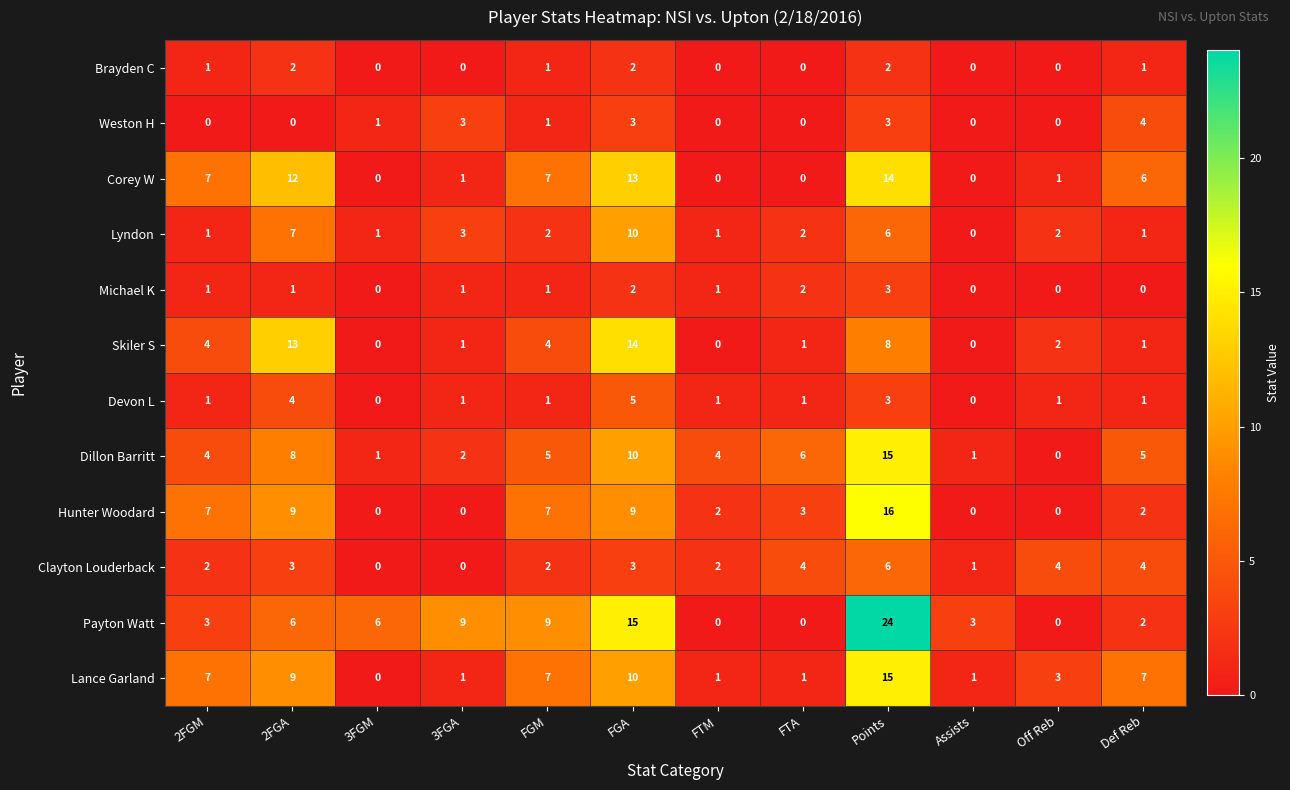

How many data points in Skiler S are less than 2?

6